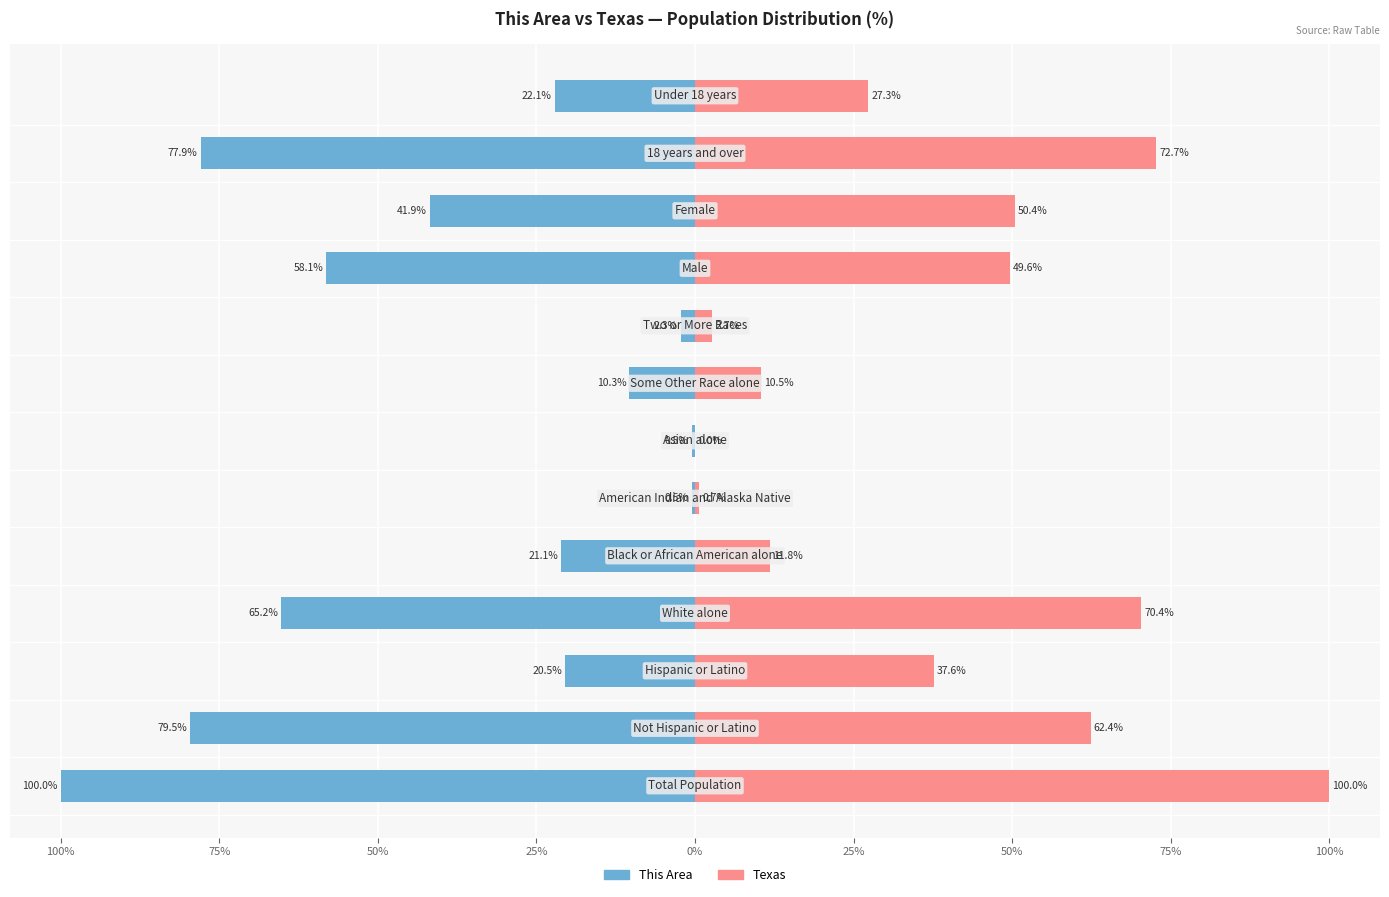

What is the difference between the highest and lowest values at 75%?

58.1